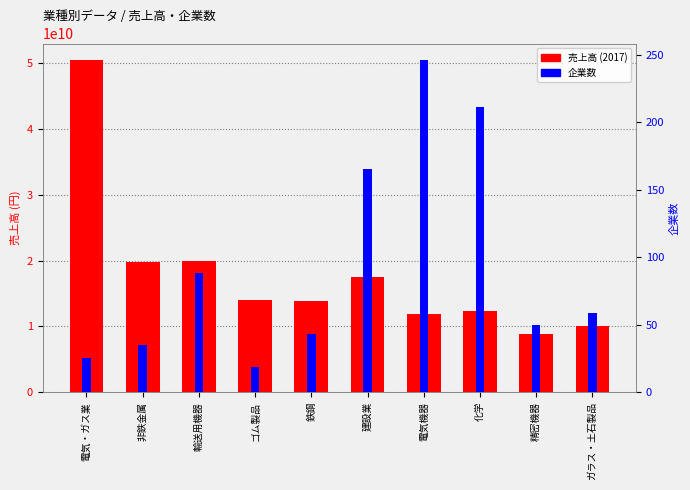

Which series has the widest spread of values?

売上高 (2017)